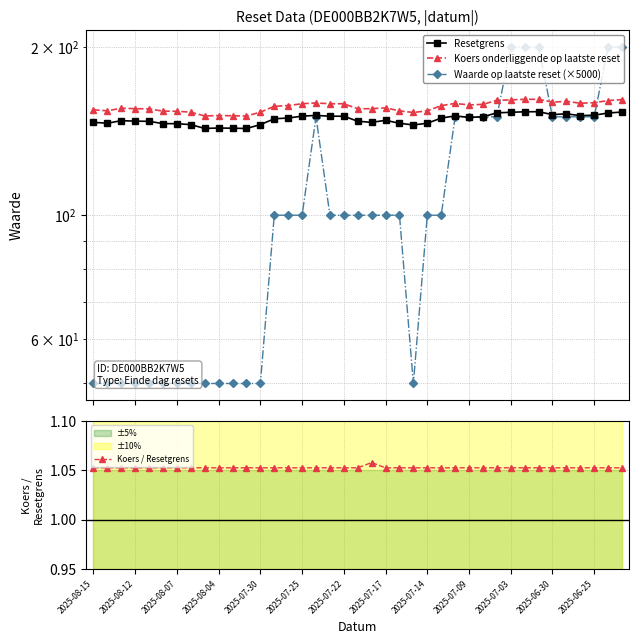

What are all the series names shown in the legend?

Resetgrens, Koers onderliggende op laatste reset, Waarde op laatste reset (×5000), Koers / Resetgrens